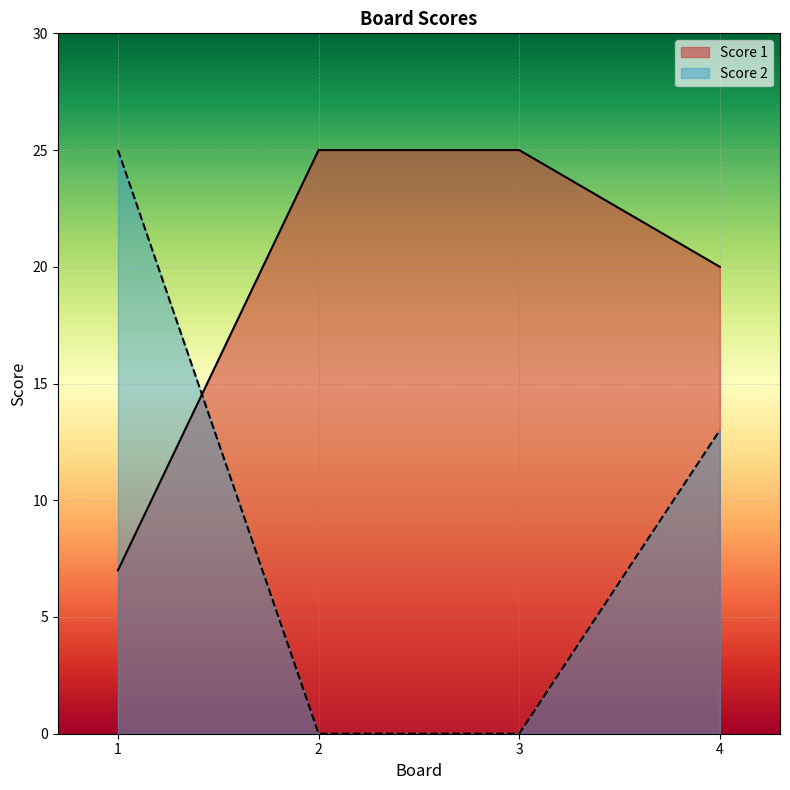

Is the value of Score 2 at 4 greater than the value of Score 1 at 2?

No